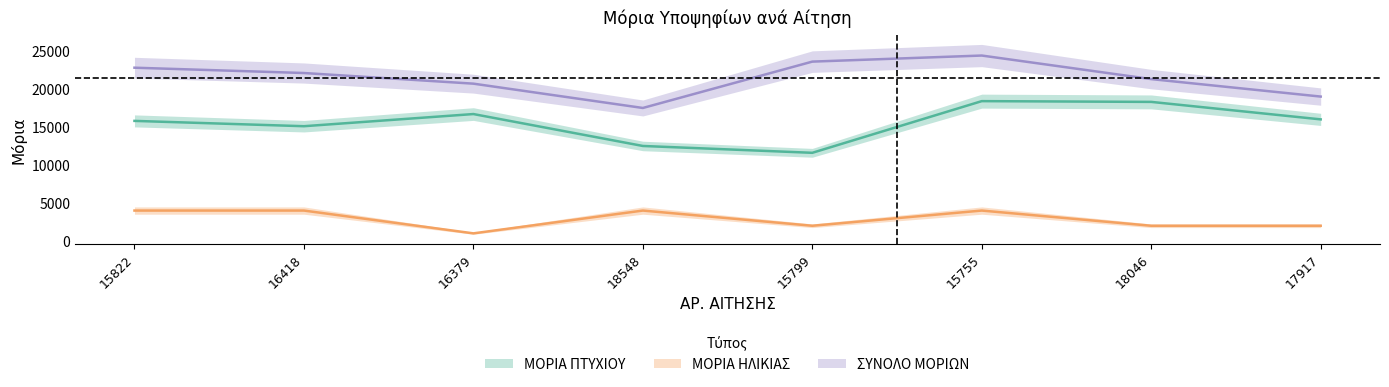

True or false: ΒΑΘΜΟΣ ΠΤΥΧΙΟΥ and ΣΥΝΟΛΟ ΜΟΡΙΩΝ intersect in this chart.

False